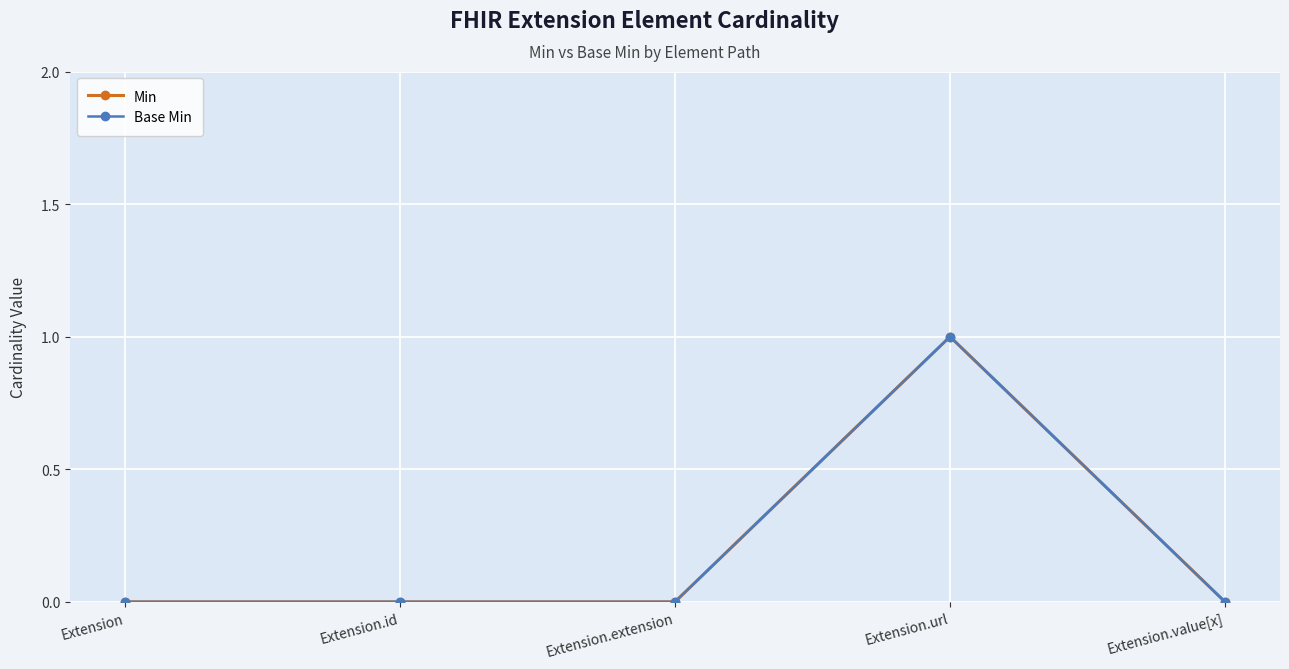

True or false: Min and Base Min cross at least once.

False